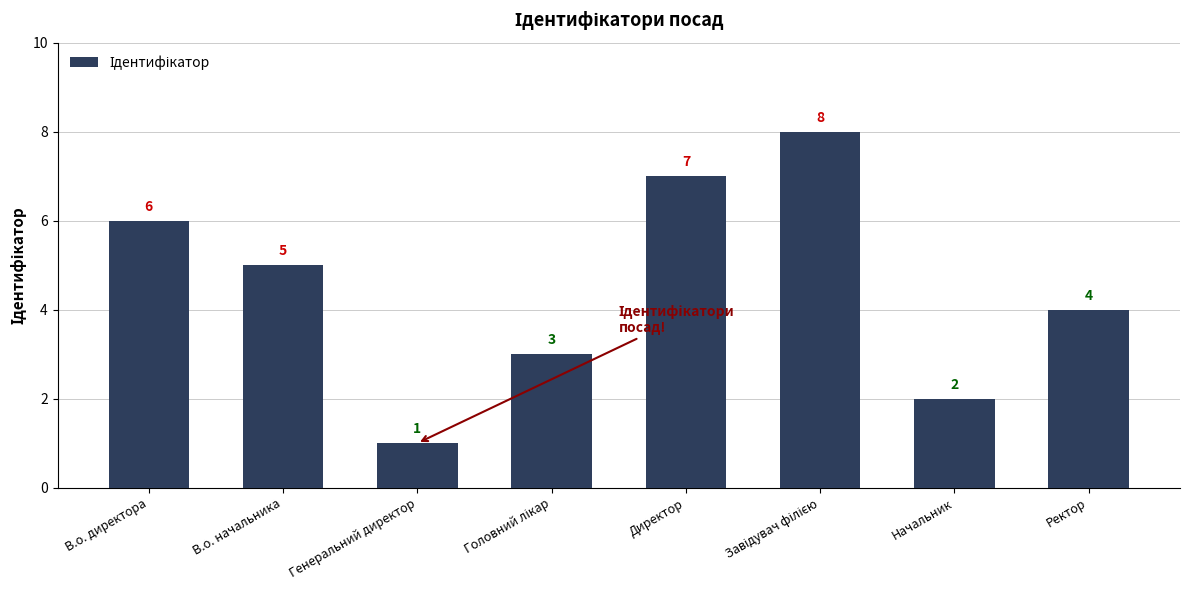

What is the ratio of the value at В.о. начальника to the value at Начальник?

2.5